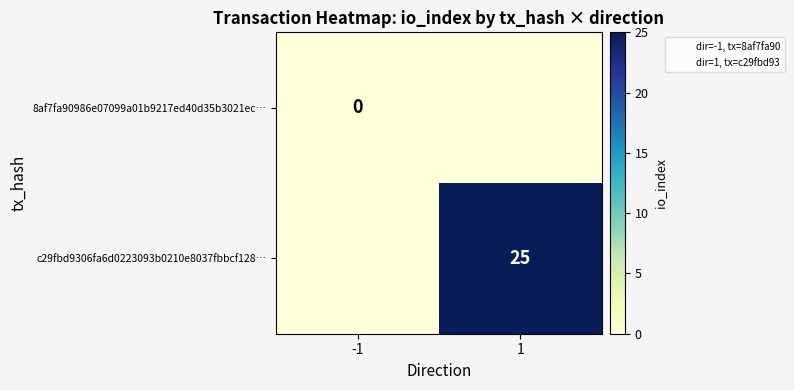

Which category has the highest value across all series?

1